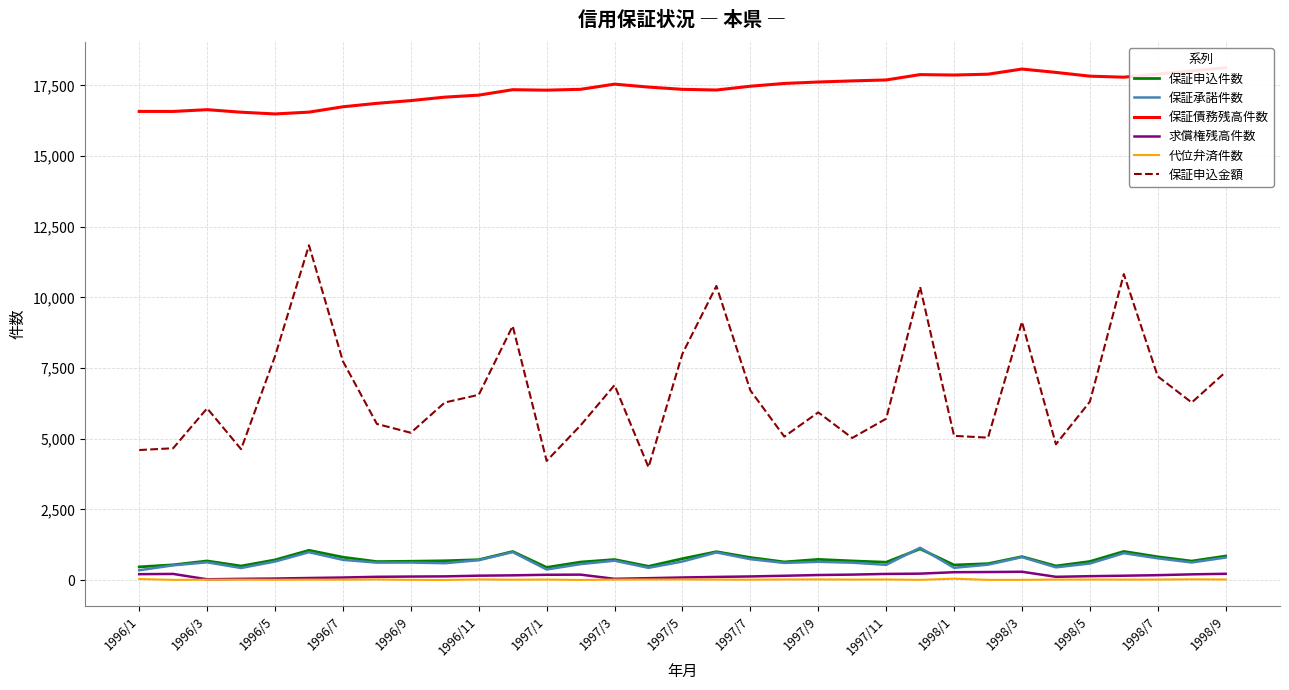

What is the maximum value for 保証債務残高件数?

18128